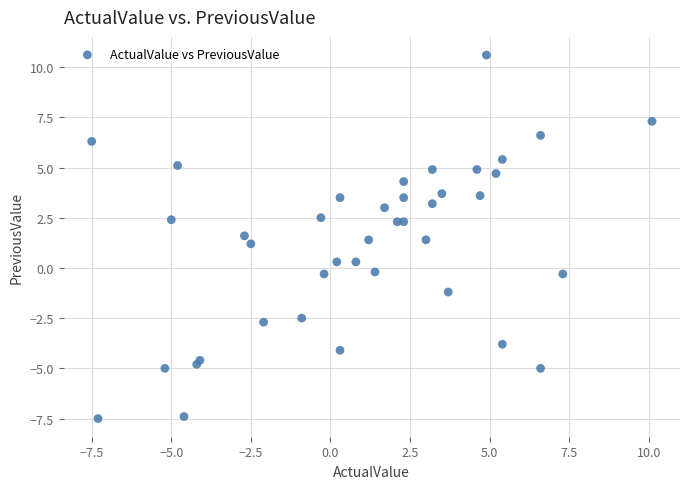

What is the range of X values (max minus min)?

17.6